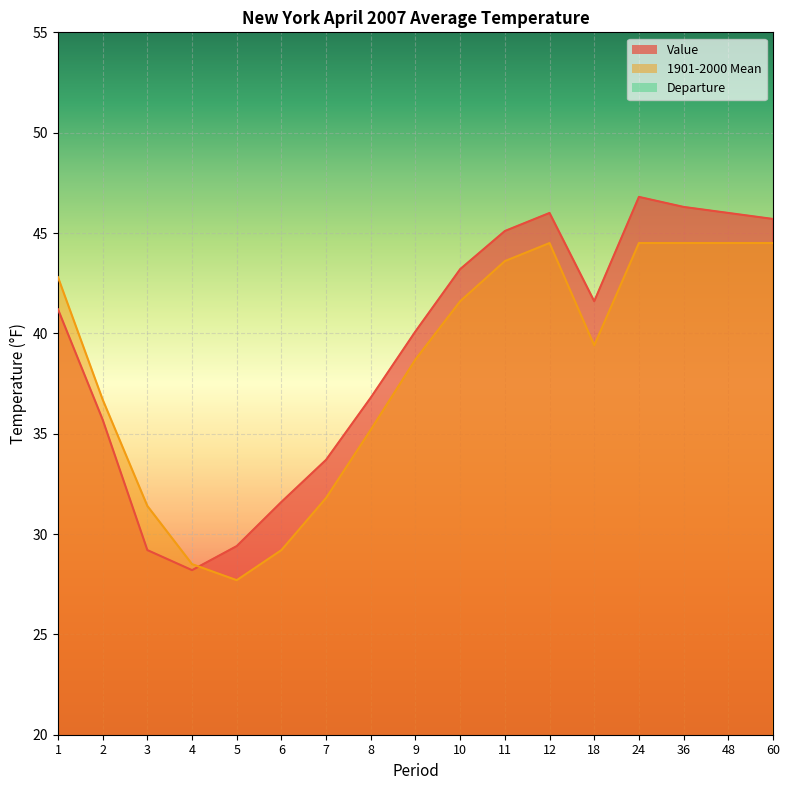

What is the difference between the maximum and minimum values in the Value series?

18.6